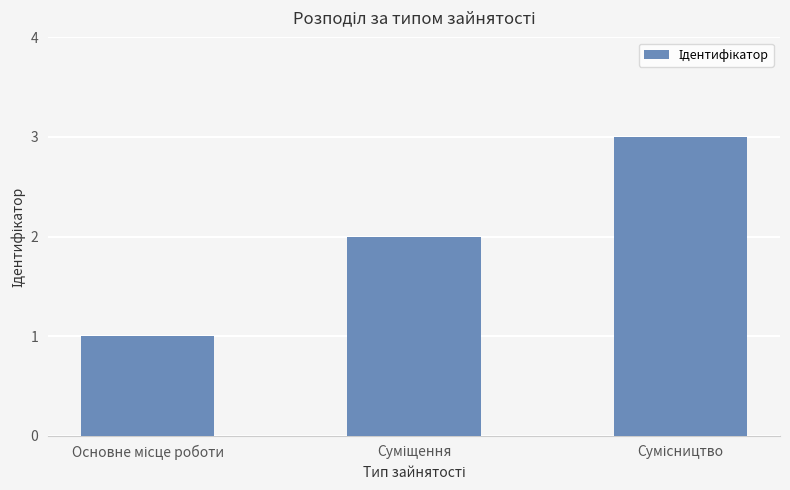

What is the greatest value displayed?

3